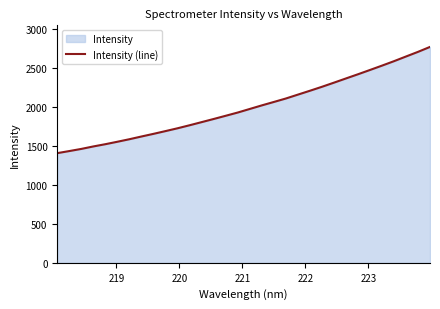

What is the difference between the maximum and minimum values?

1363.4